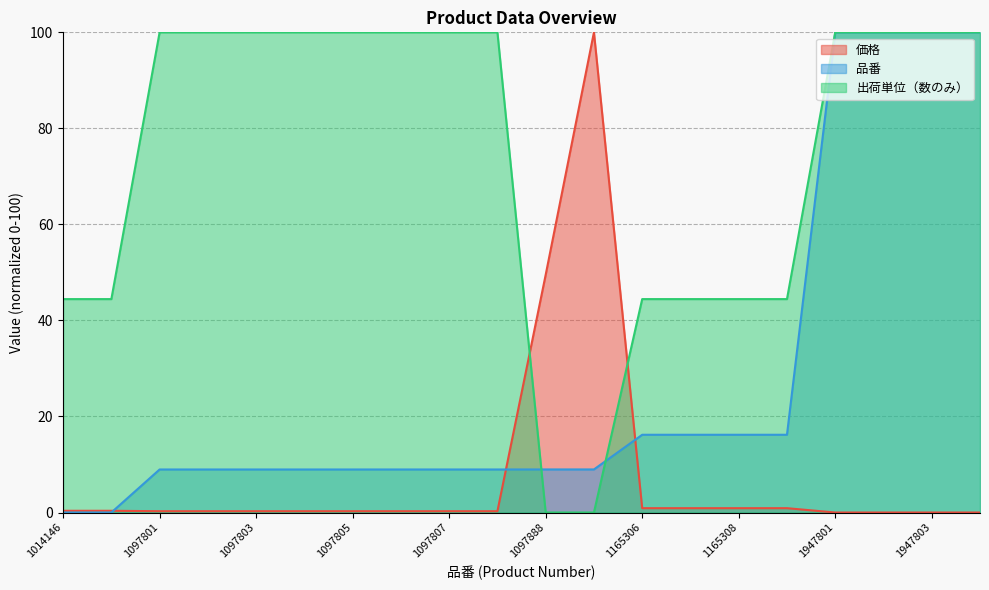

Count the number of categories in the chart.

20